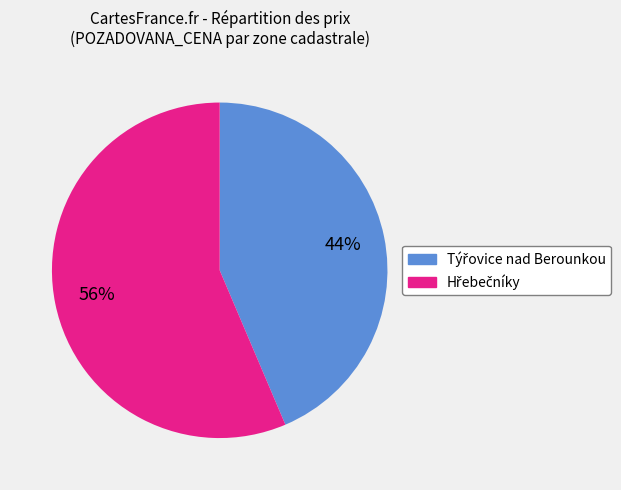

Is there a majority slice in this chart?

Yes